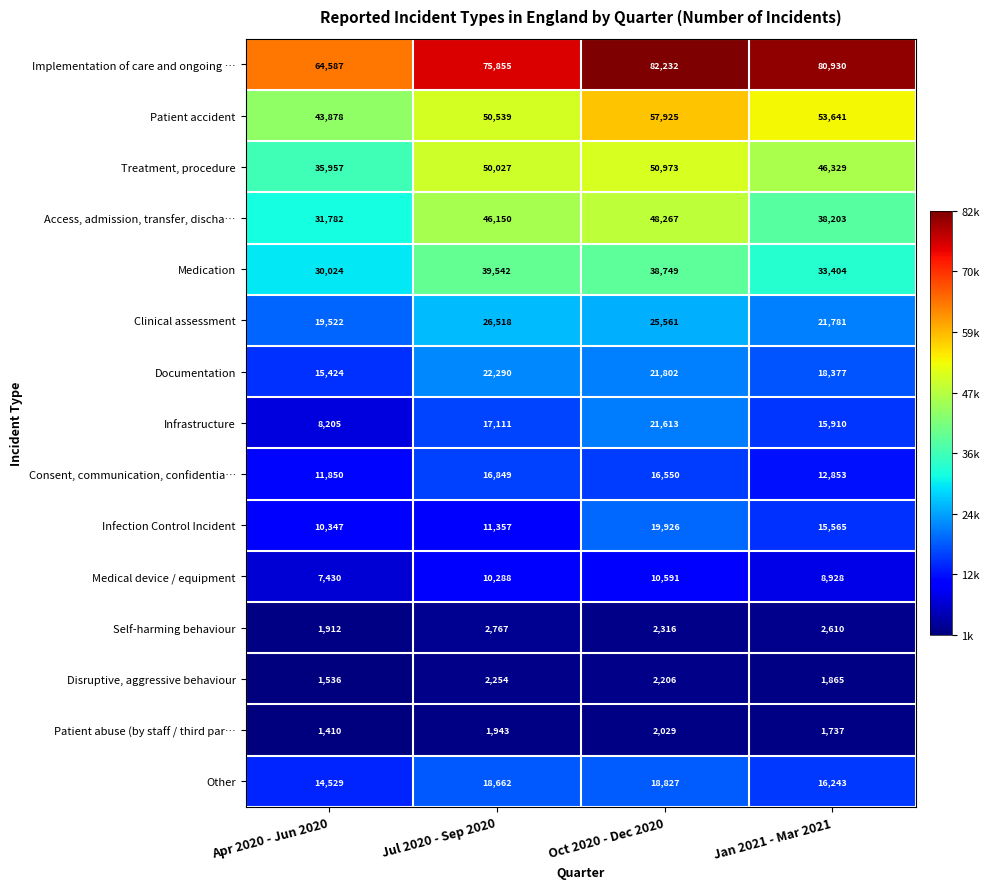

Rank the series at Jul 2020 - Sep 2020 from lowest to highest value.

Patient abuse (by staff / third par…, Disruptive, aggressive behaviour, Self-harming behaviour, Medical device / equipment, Infection Control Incident, Consent, communication, confidentia…, Infrastructure, Other, Documentation, Clinical assessment, Medication, Access, admission, transfer, discha…, Treatment, procedure, Patient accident, Implementation of care and ongoing …